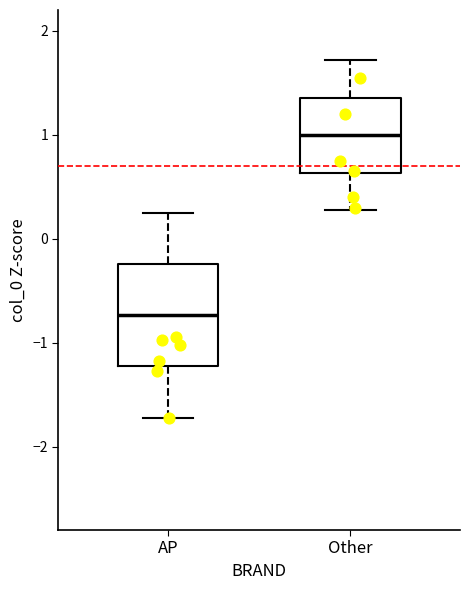

Reading left to right, read every box against the y-axis: the position of its median line, the range the box covers, and the ends of its whiskers. The values are not printed on the chart, so give them approximately, as read against the axis.

AP: median -0.7, box -1.2 to -0.2, whiskers -1.7 to 0.2
Other: median 1.0, box 0.6 to 1.4, whiskers 0.3 to 1.7